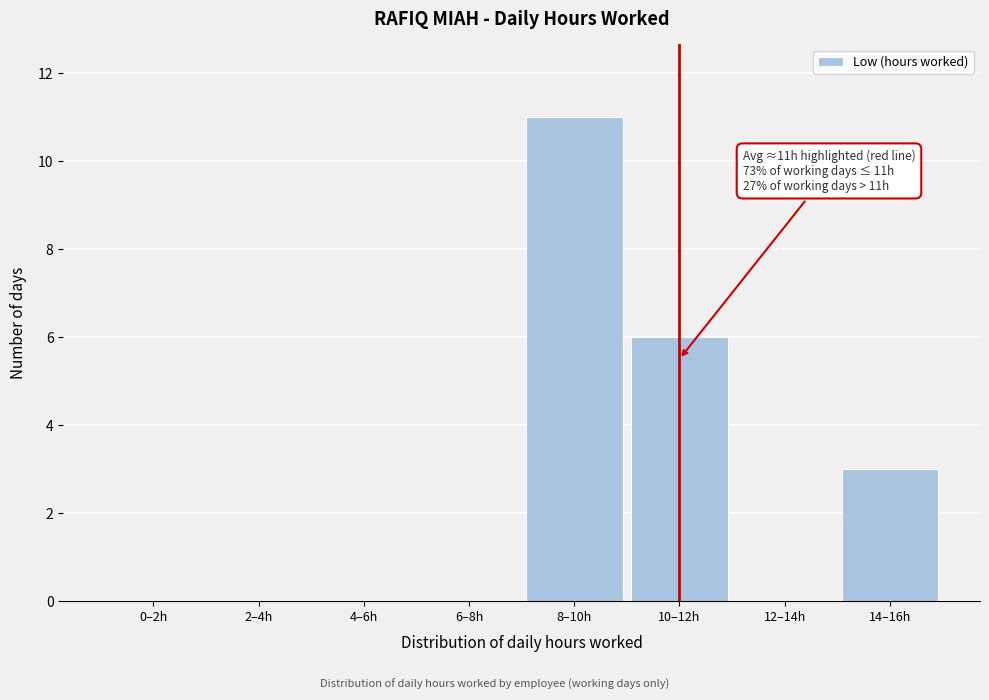

Reading left to right, extract all data points from this chart.

0–2h=0	2–4h=0	4–6h=0	6–8h=0	8–10h=11	10–12h=6	12–14h=0	14–16h=3